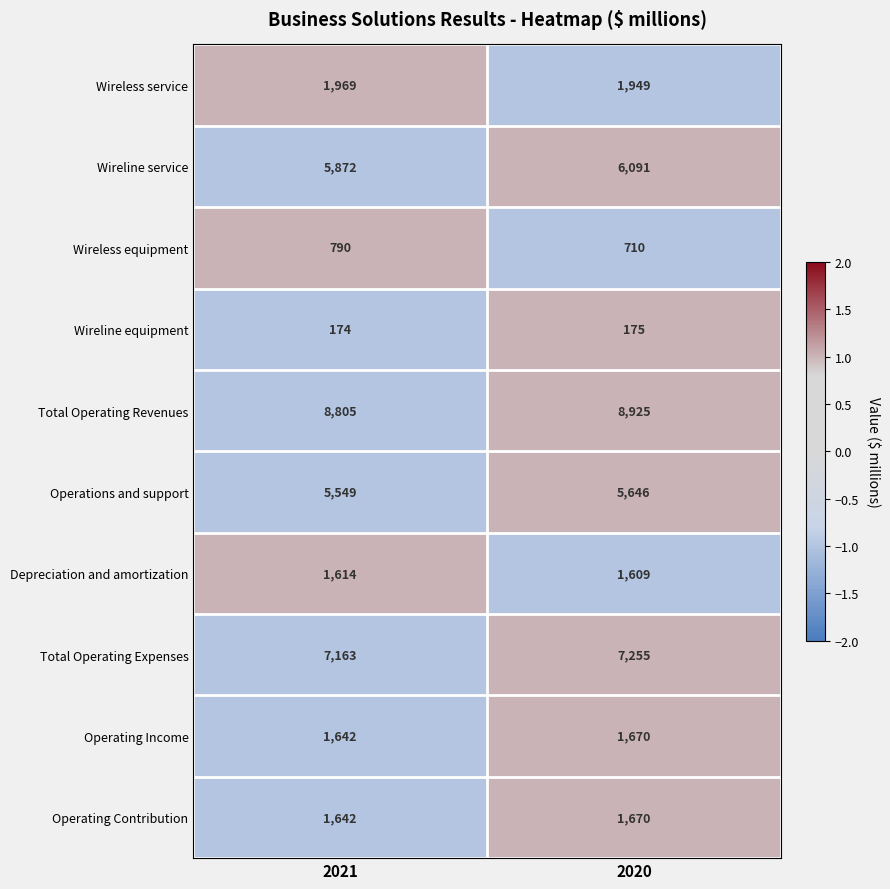

Which label corresponds to the largest value in the chart?

2020